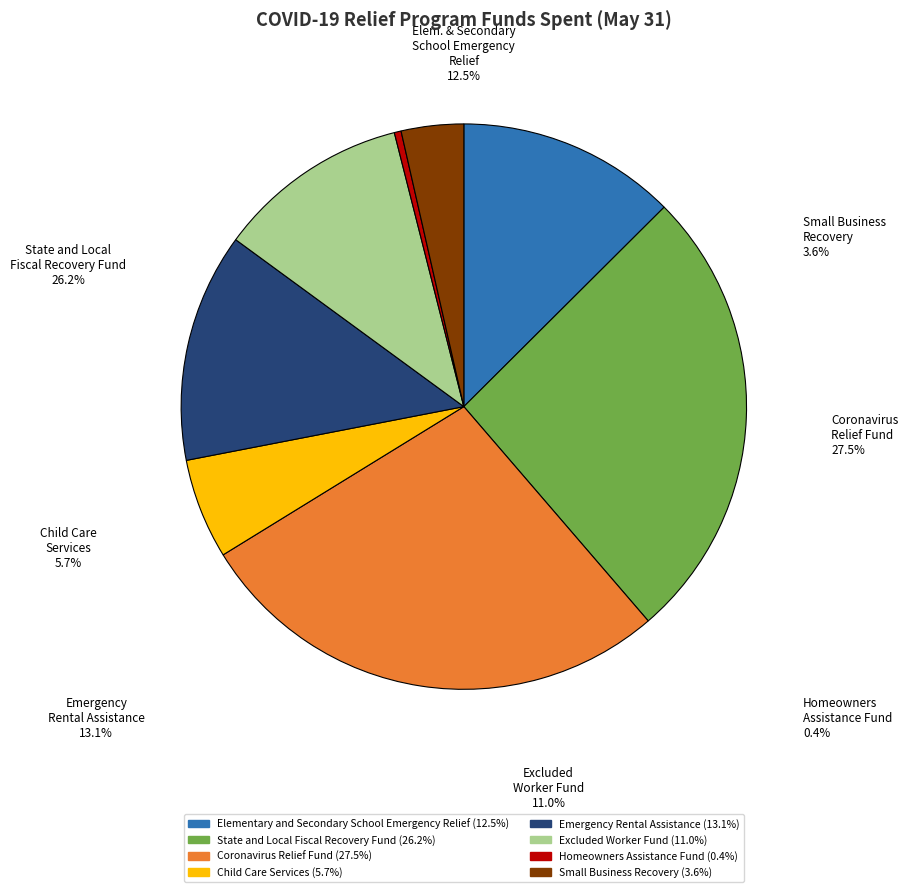

To the nearest percent, what portion does Coronavirus Relief Fund represent?

28%